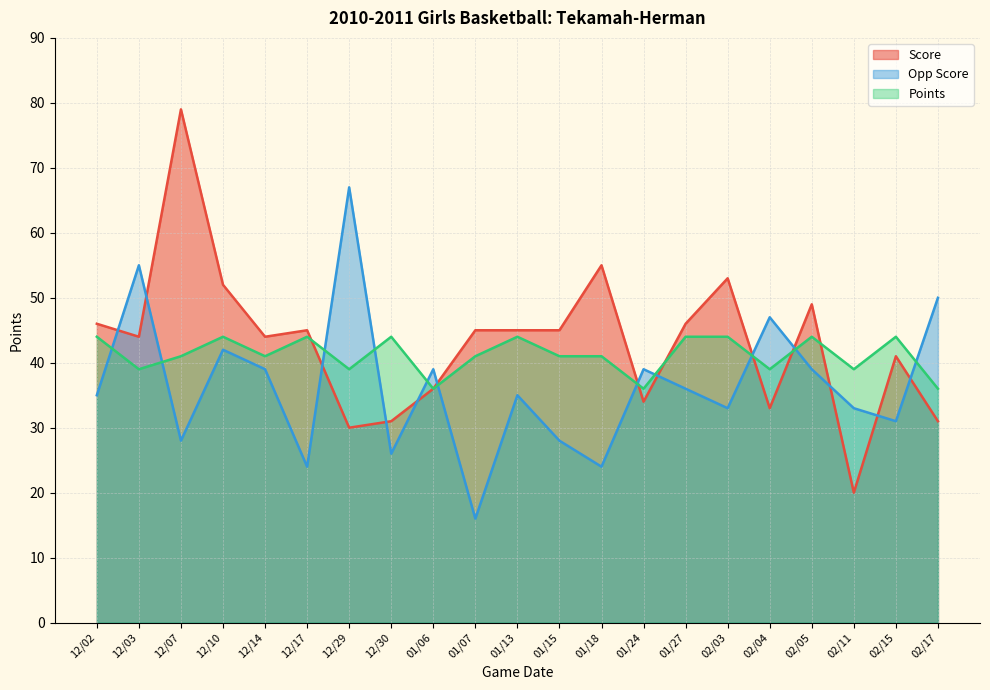

Where do Score and Opp Score first cross each other?

12/02 and 12/03